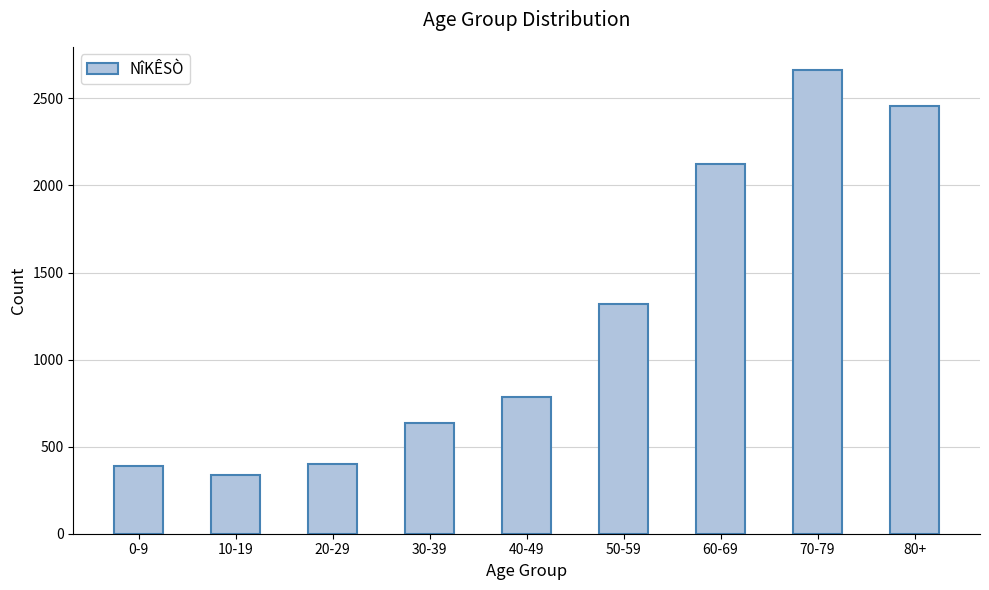

What is the label of the 1st bar from the right?

80+